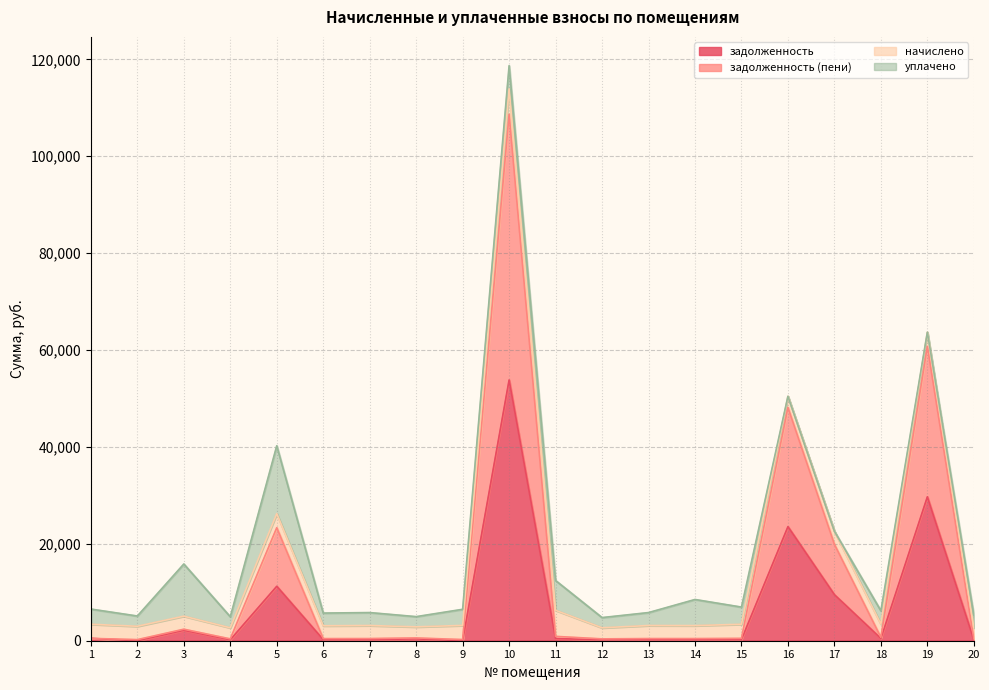

At which category is the sum across all series the highest?

10